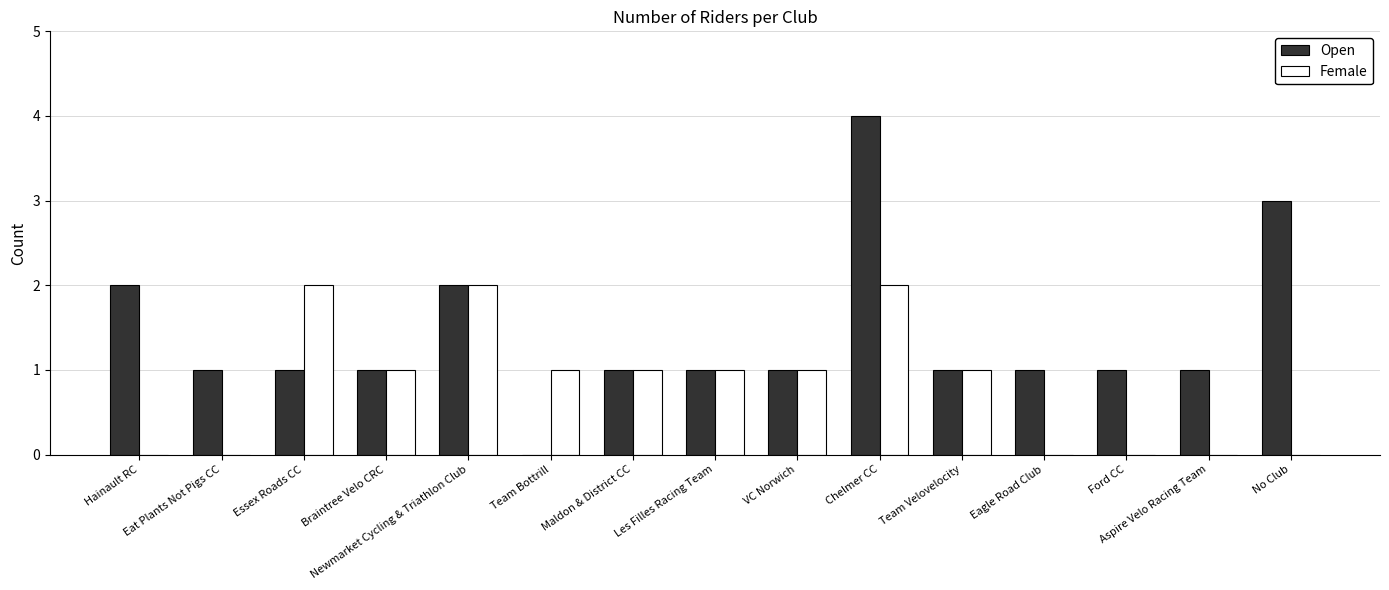

What is the maximum value shown in the chart?

4